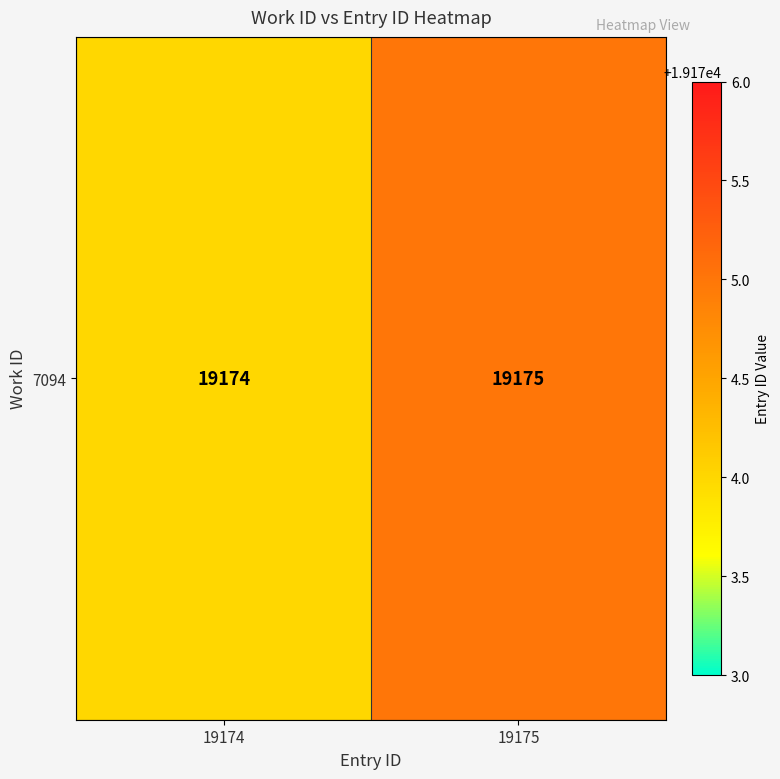

How many values are below 19175?

1